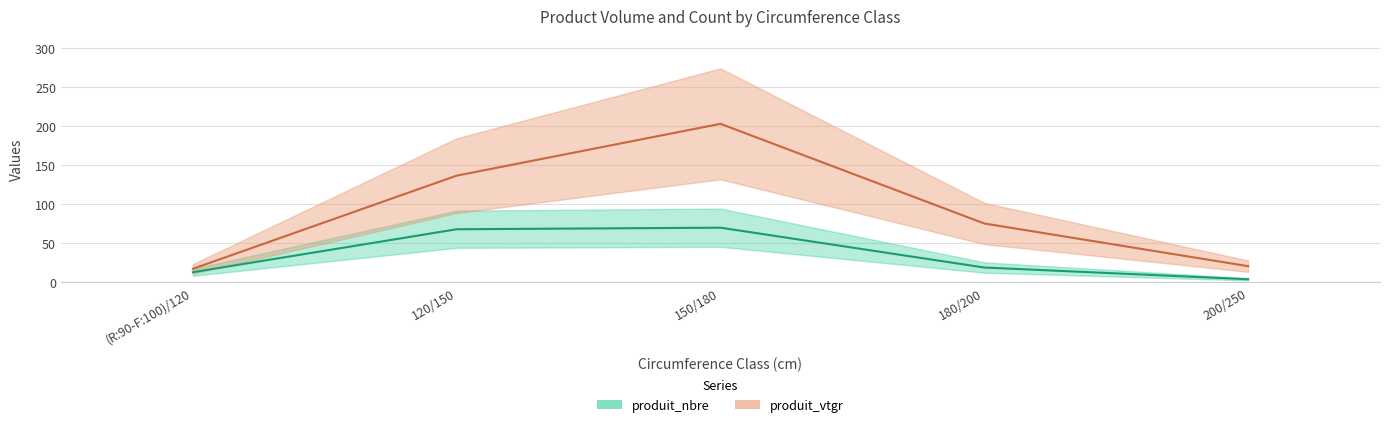

What is the difference between the maximum and minimum values in the produit_vtgr series?

185.6